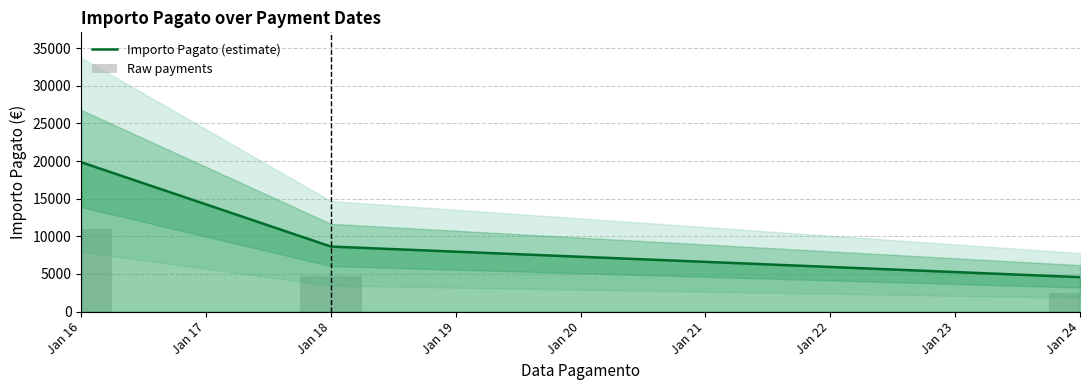

Which series has the largest total across all categories?

Importo Pagato (estimate)